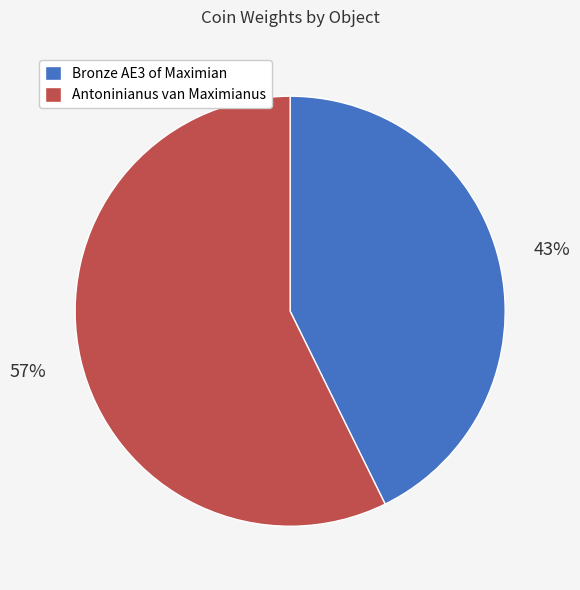

Is Bronze AE3 of Maximian the majority of the pie?

No